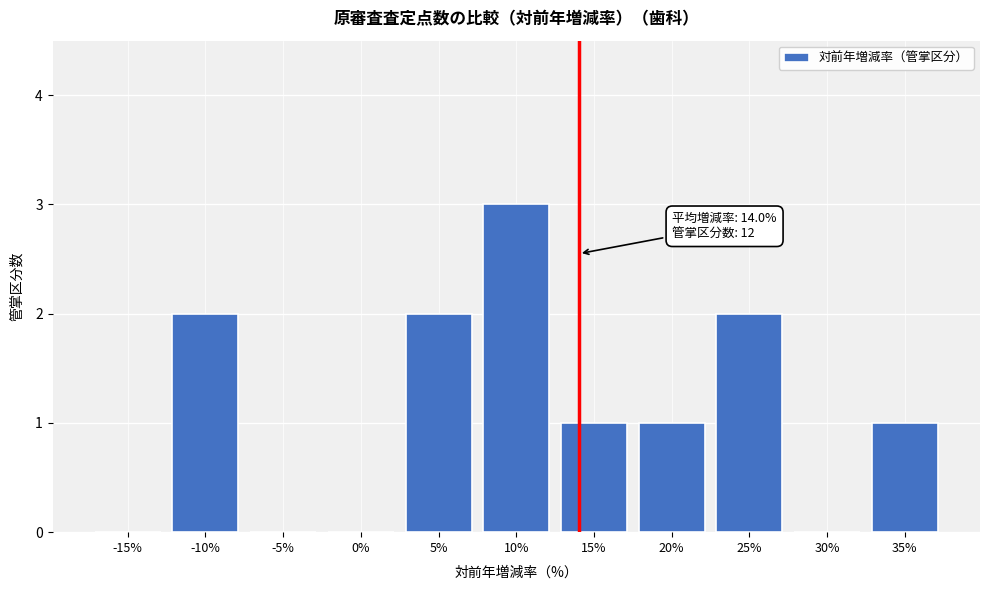

Reading left to right, transcribe all the data shown in this chart.

-15%=0	-10%=2	-5%=0	0%=0	5%=2	10%=3	15%=1	20%=1	25%=2	30%=0	35%=1